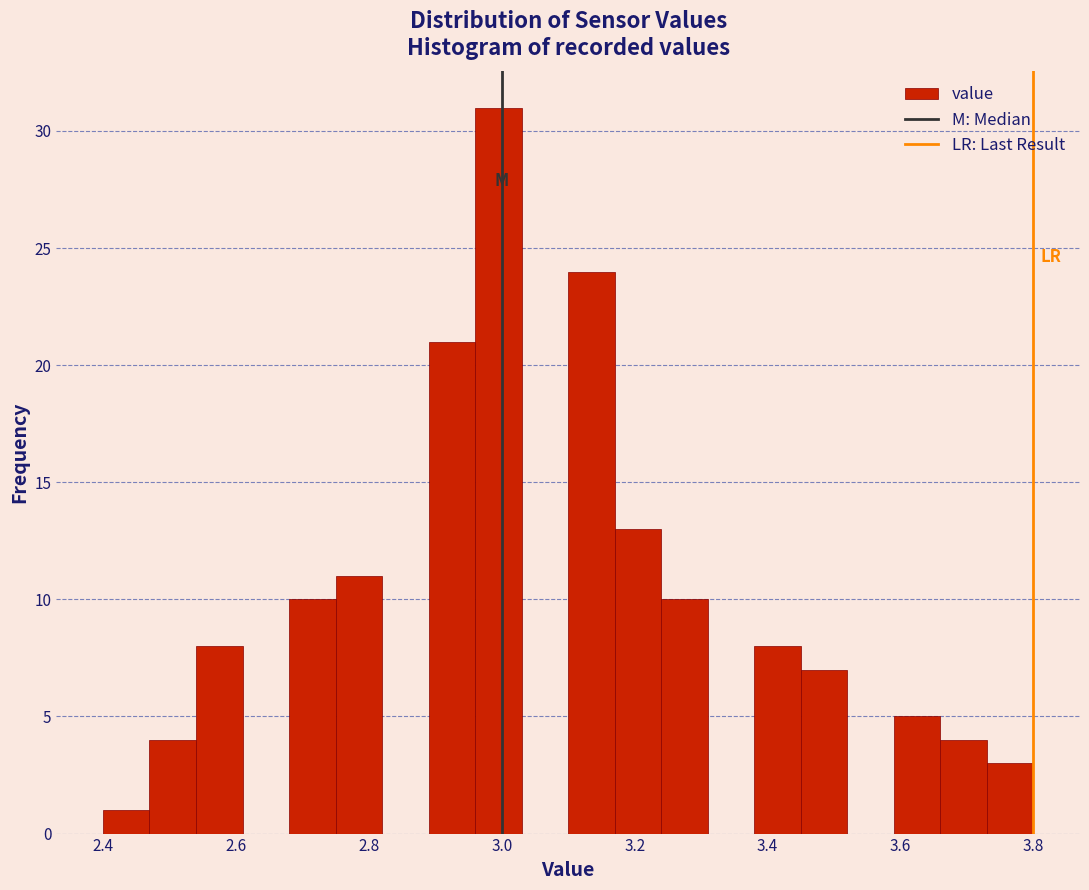

Read against the x-axis, roughly where is the centre of the tallest bar?

3.00